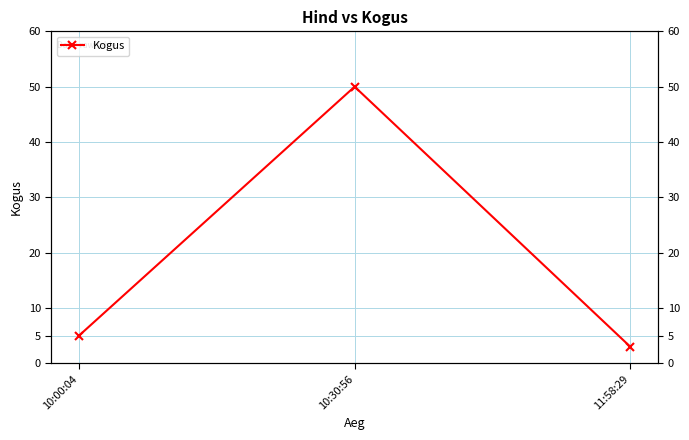

What is the label of the 3rd point from the right?

10:00:04